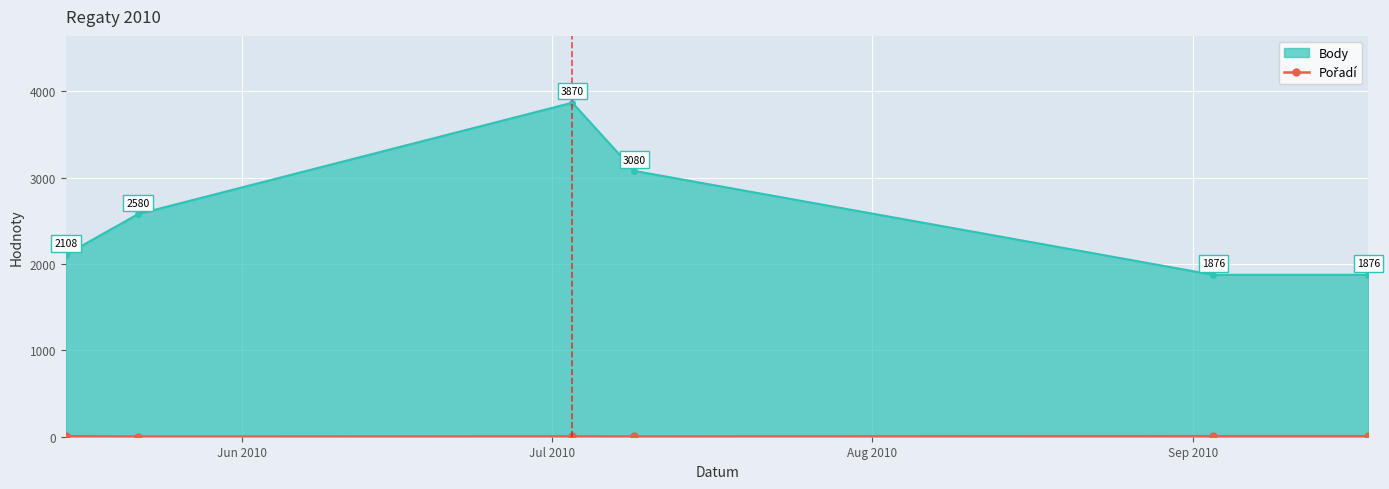

Count the Body values in the range 1876 to 3080.

5